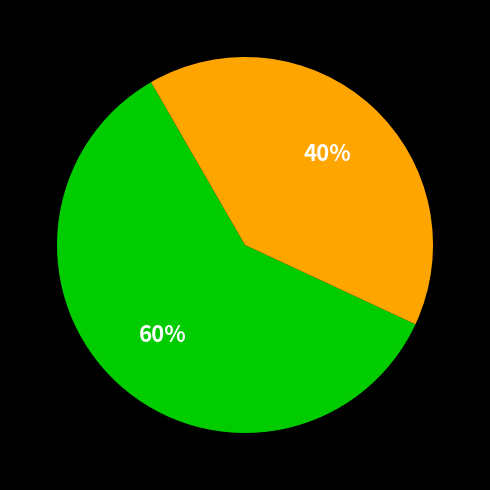

How many segments does this pie chart have?

2